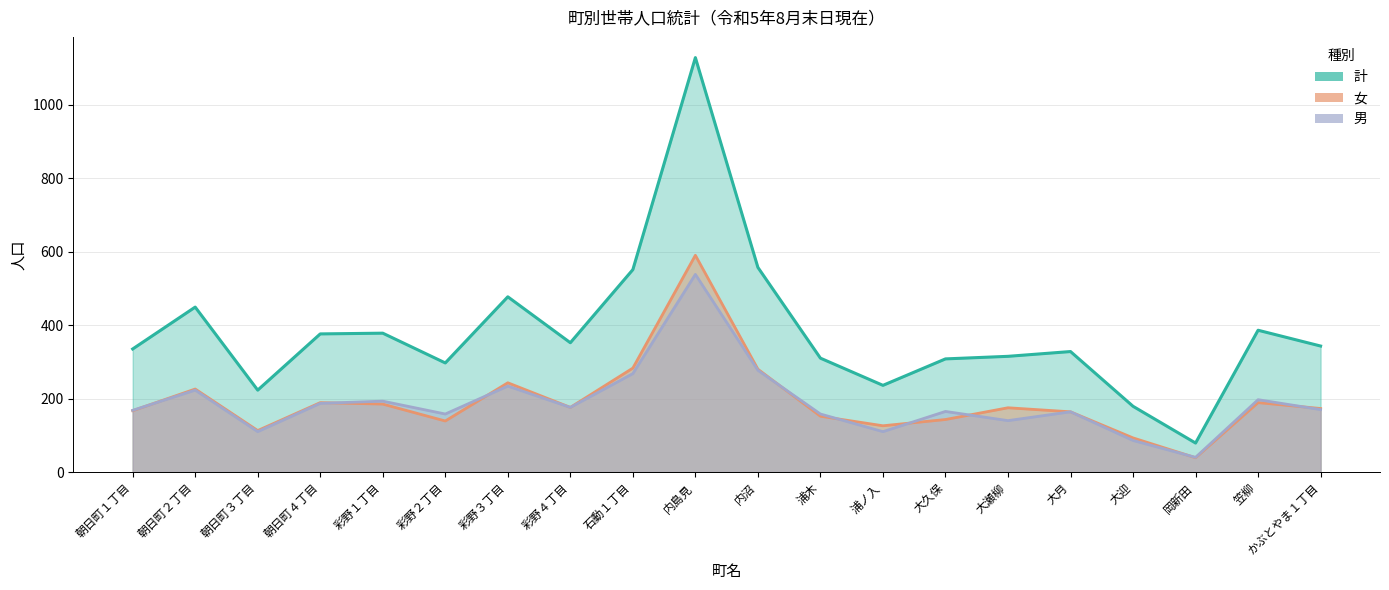

What is the sum of the 女 values at 大瀬柳 and 彩野４丁目?

351